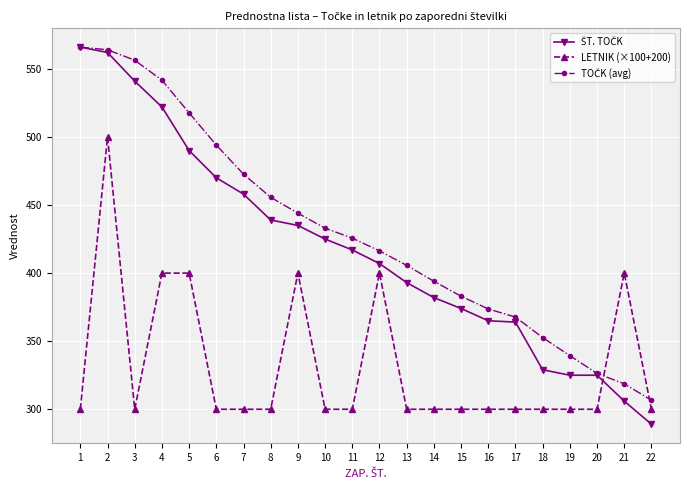

Between 12 and 13, which series saw the biggest shift?

LETNIK (×100+200)